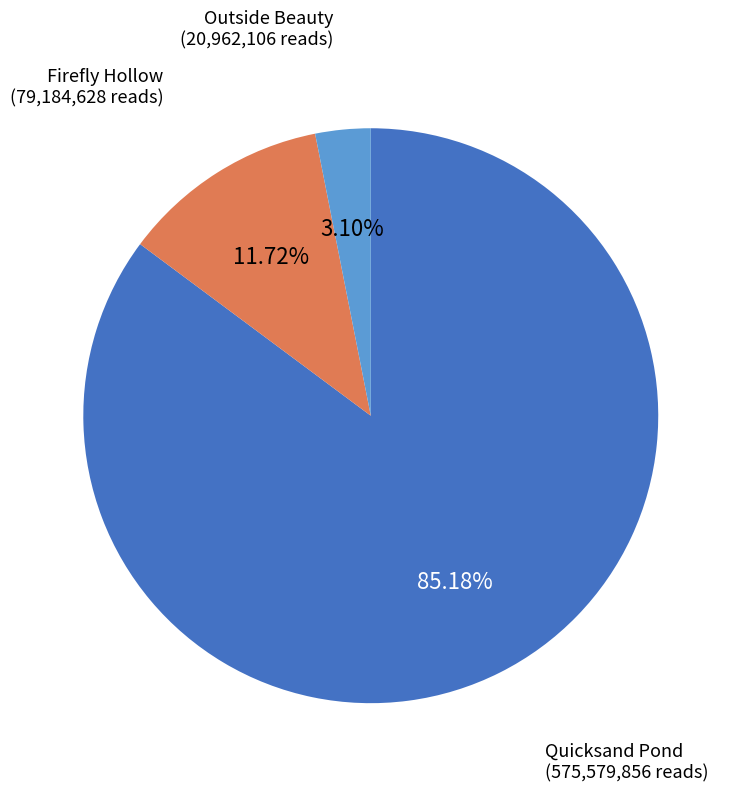

Combined, what portion of the pie is Firefly Hollow and Quicksand Pond?

96.9%